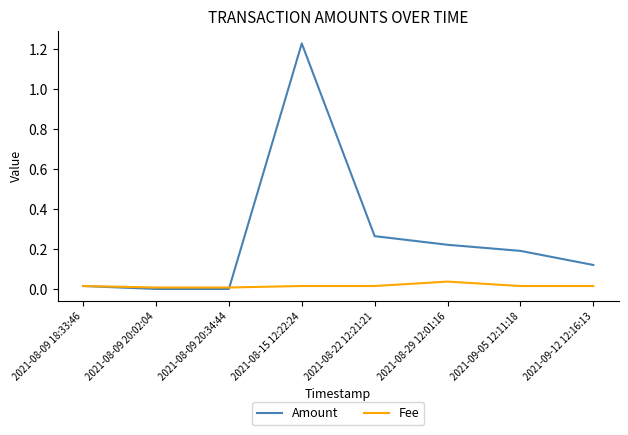

Which series has the largest range (max minus min)?

Amount